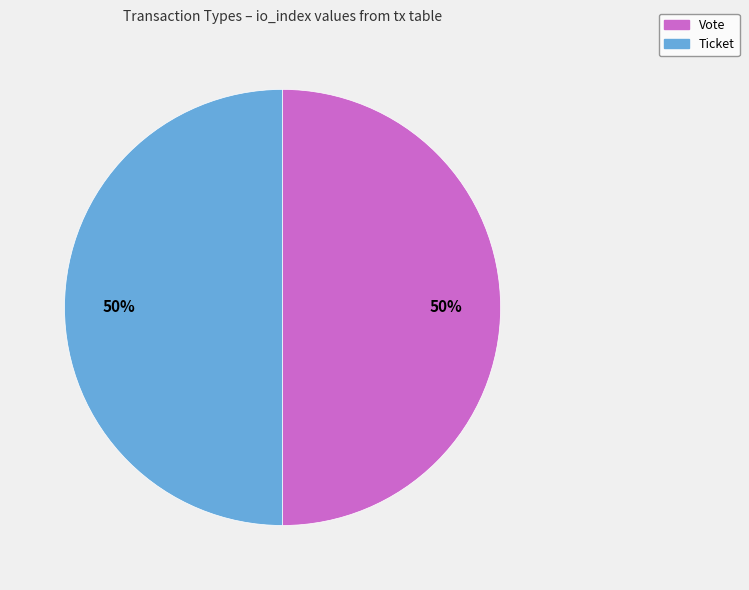

To the nearest percent, what is the average slice percentage?

50%